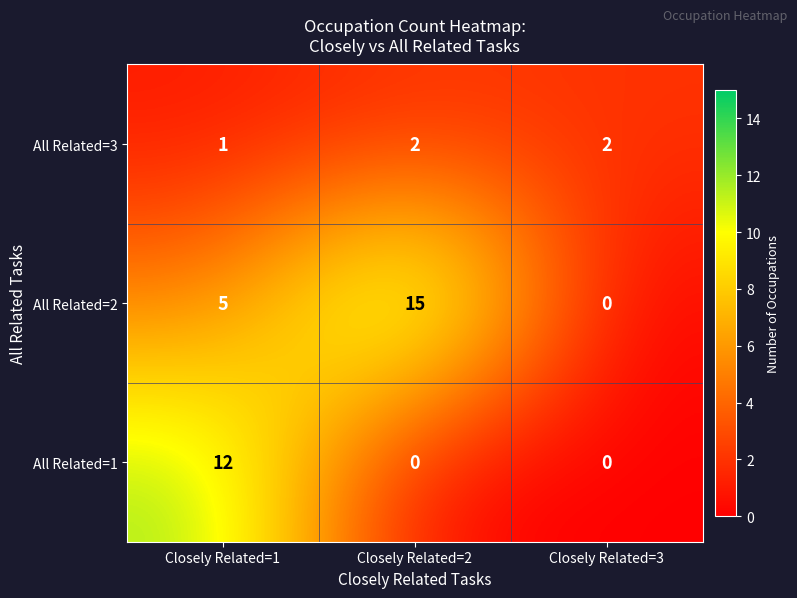

Reading left to right, list all the values displayed in this chart.

All Related=3: Closely Related=1=1	Closely Related=2=2	Closely Related=3=2
All Related=2: Closely Related=1=5	Closely Related=2=15	Closely Related=3=0
All Related=1: Closely Related=1=12	Closely Related=2=0	Closely Related=3=0